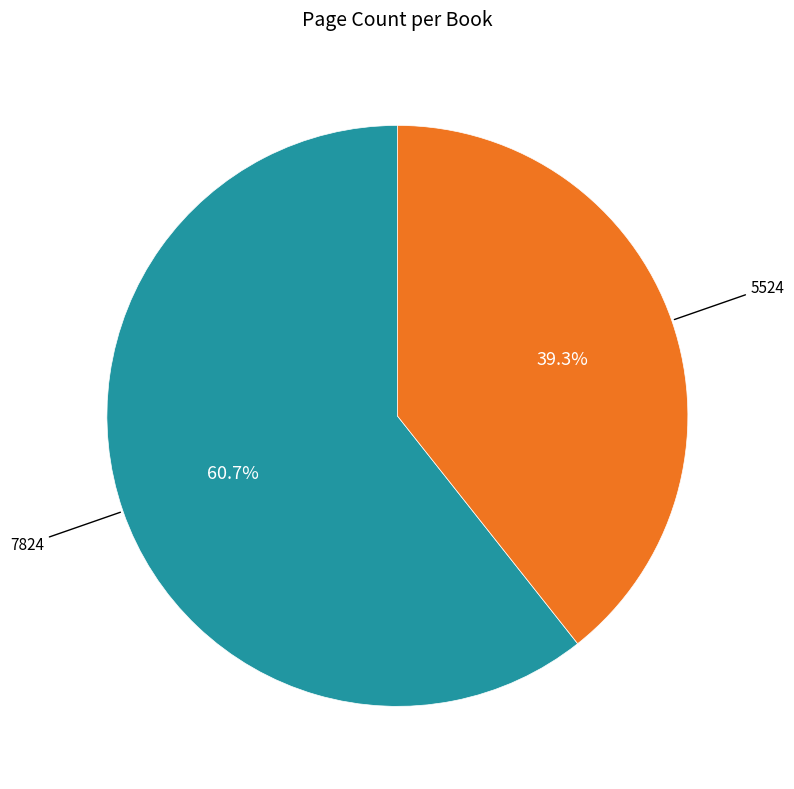

Do 7824 and 5524 together represent more than half of the pie?

Yes